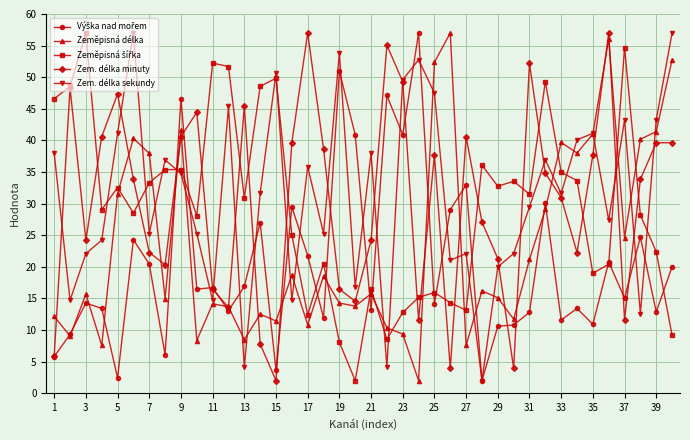

What is the minimum value for Zem. délka sekundy?

2.0